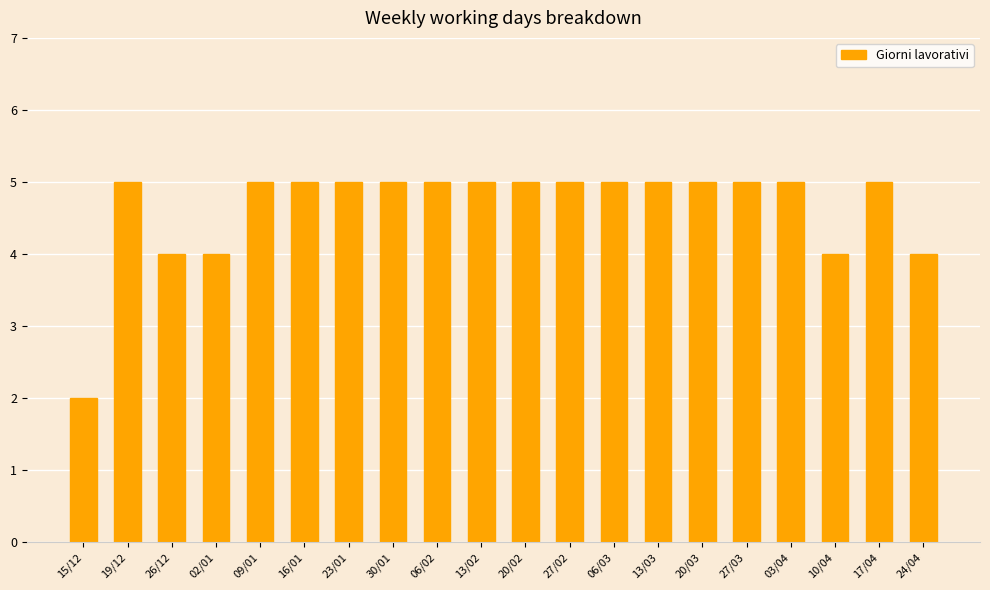

What is the value of the 12th bar from the left?

5